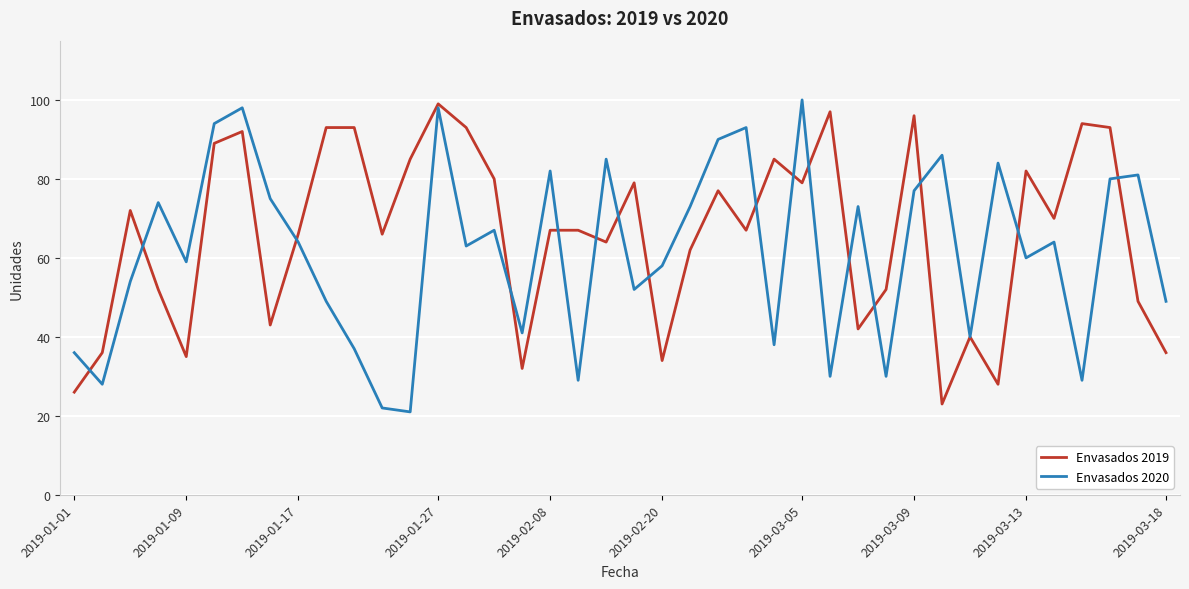

At which category is the sum across all series the highest?

2019-01-27